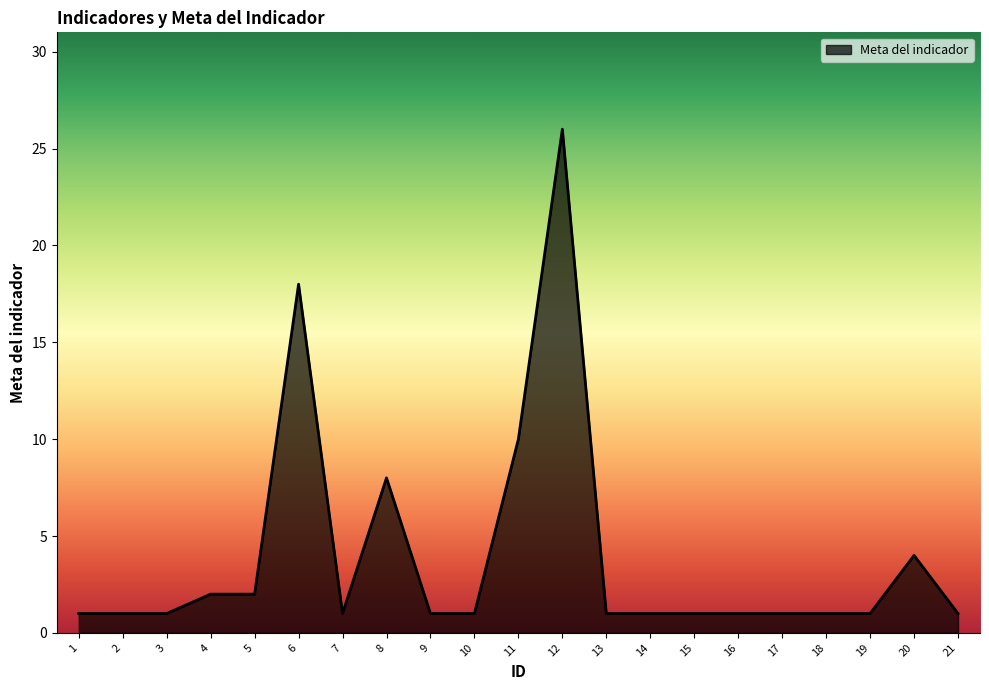

Reading left to right, extract all data points from this chart.

1=1	2=1	3=1	4=2	5=2	6=18	7=1	8=8	9=1	10=1	11=10	12=26	13=1	14=1	15=1	16=1	17=1	18=1	19=1	20=4	21=1